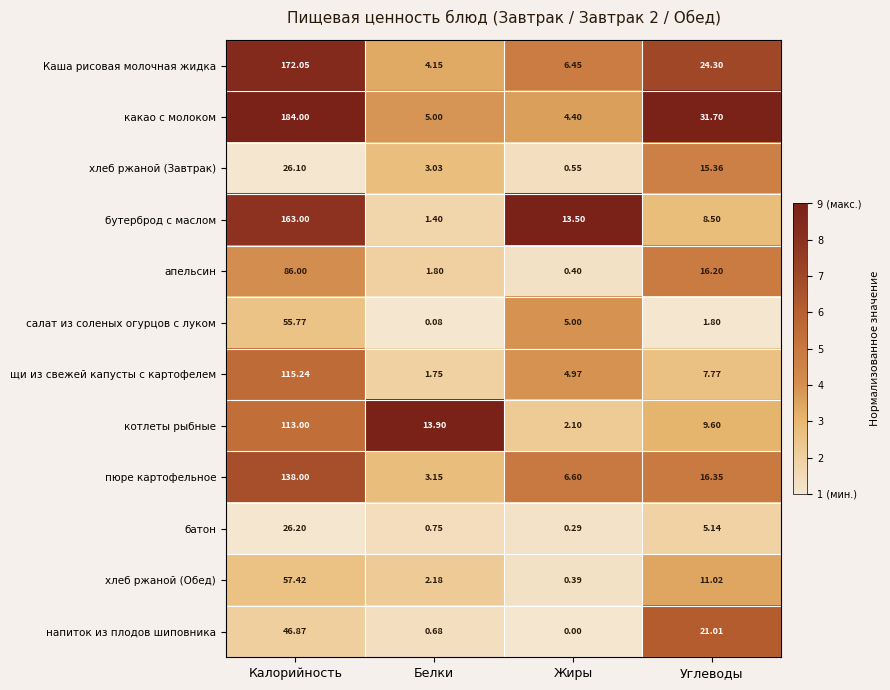

How many values in the салат из соленых огурцов с луком series are below 5?

2